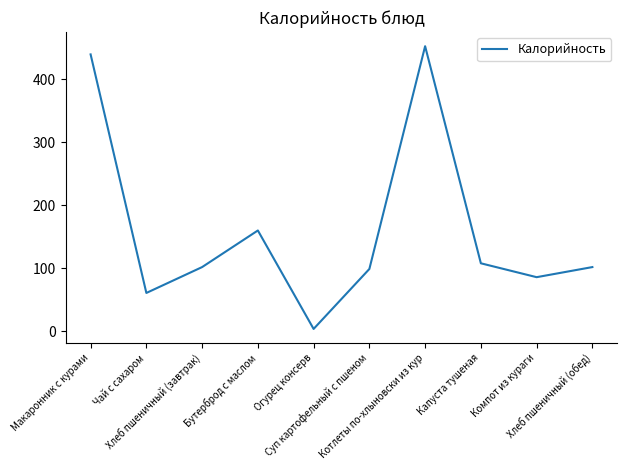

Count the number of data series in this chart.

1